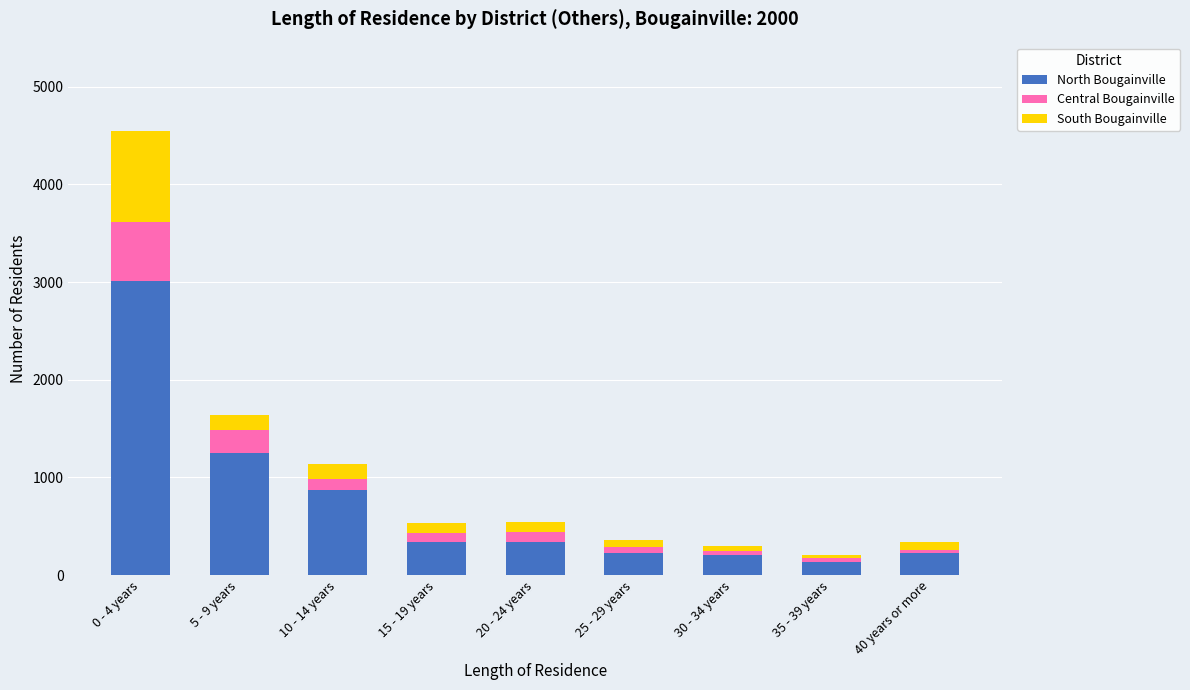

Count the number of categories in the chart.

9